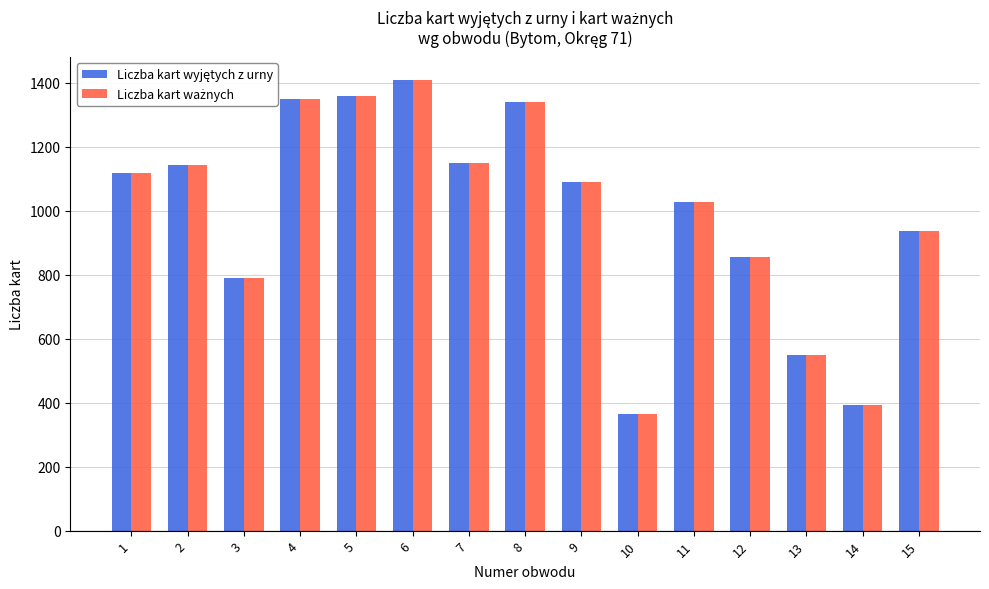

What is the total value across all series at 9?

2182